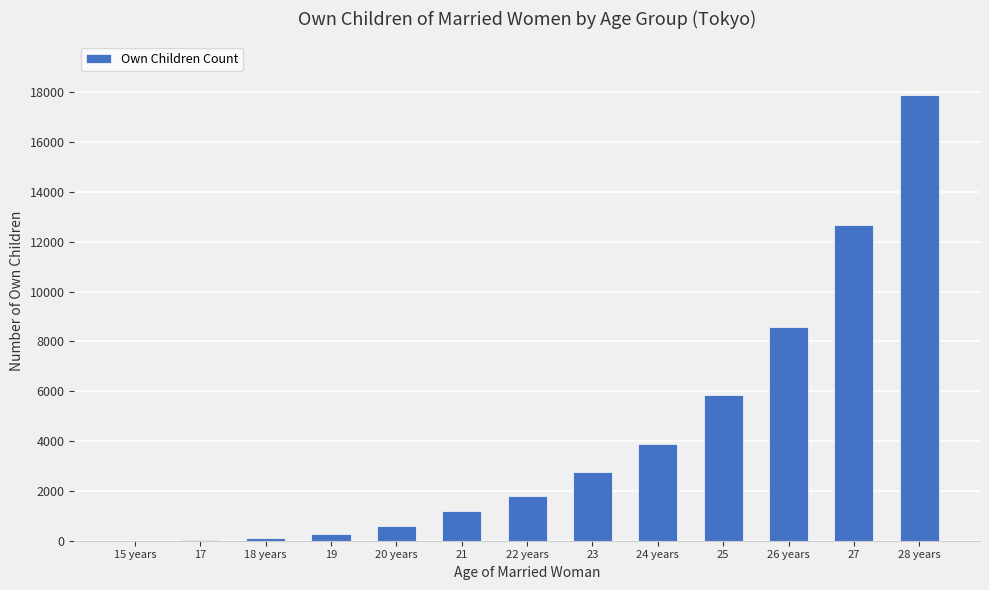

What is the maximum value shown in the chart?

17898